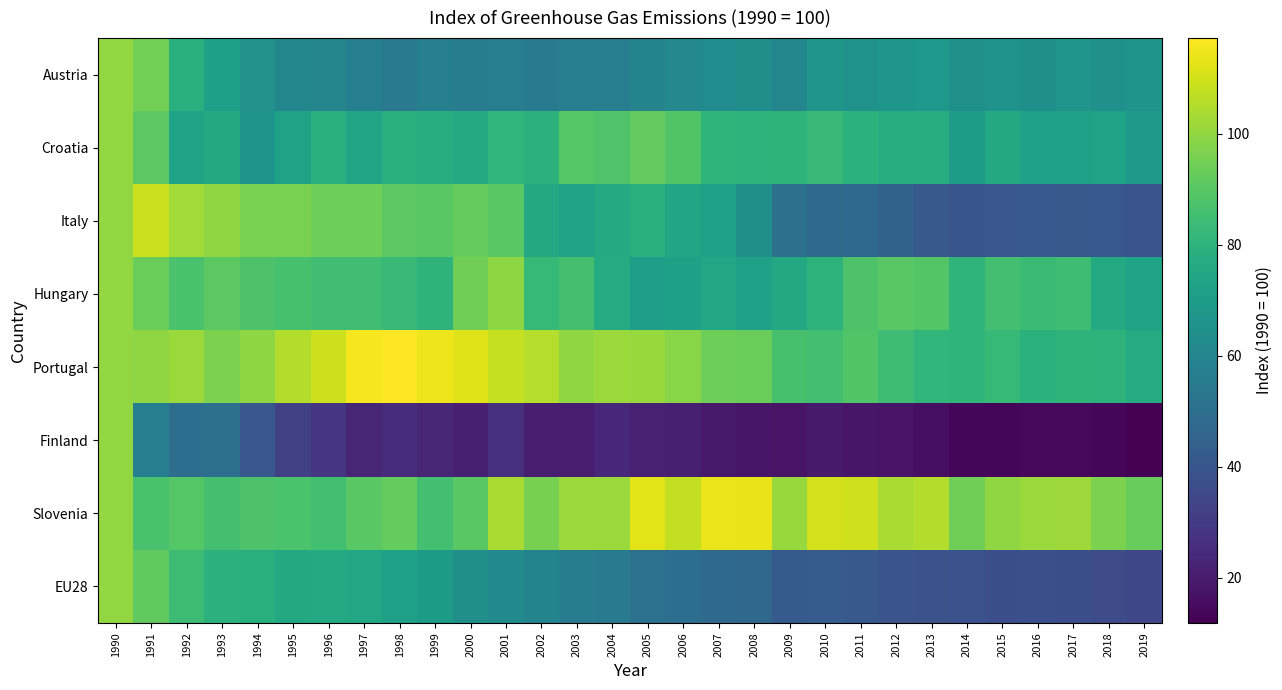

Between 1996 and 2016, which series saw the biggest shift?

Italy